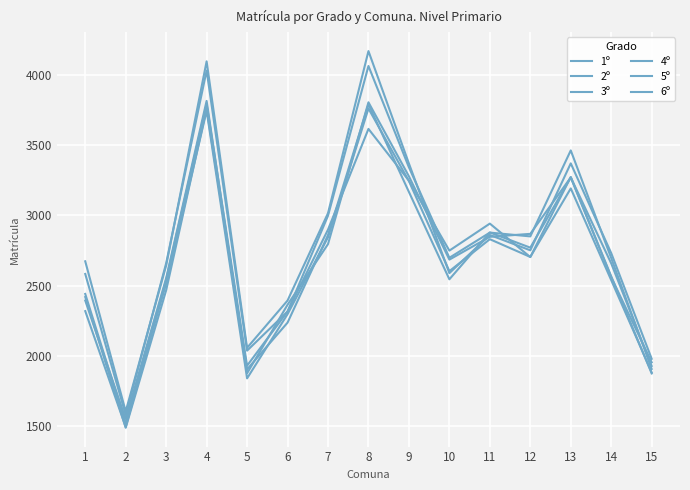

True or false: 4º and 6º intersect in this chart.

True